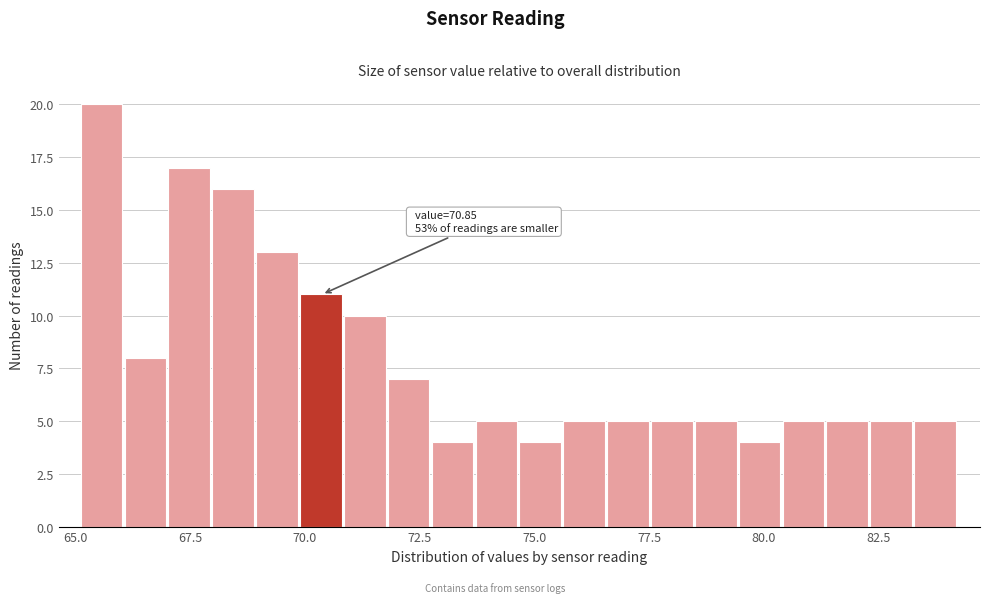

Around what value on the x-axis is the tallest bar? Give the approximate position of its centre, as read against the axis.

65.5